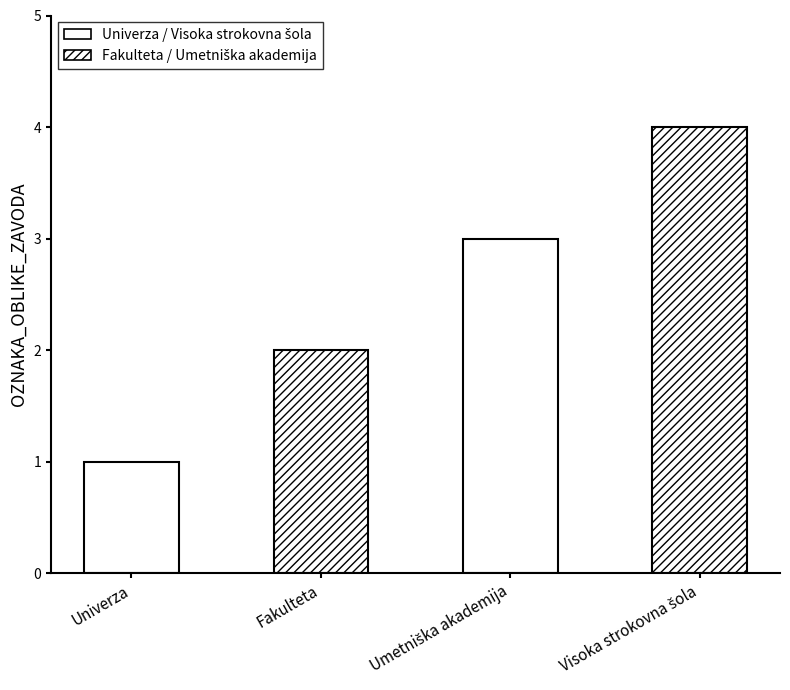

What position from the left is Visoka strokovna šola?

4